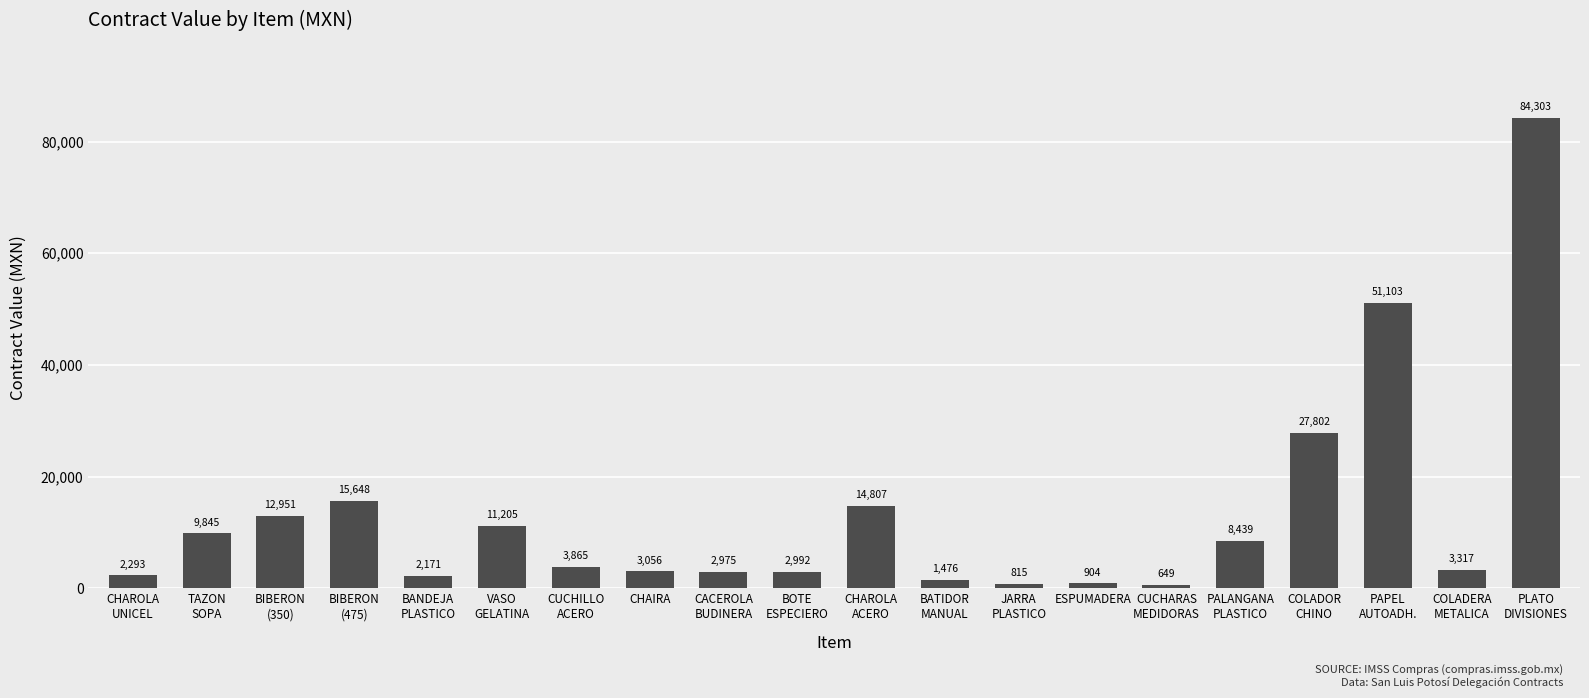

What is the greatest value displayed?

84303.0